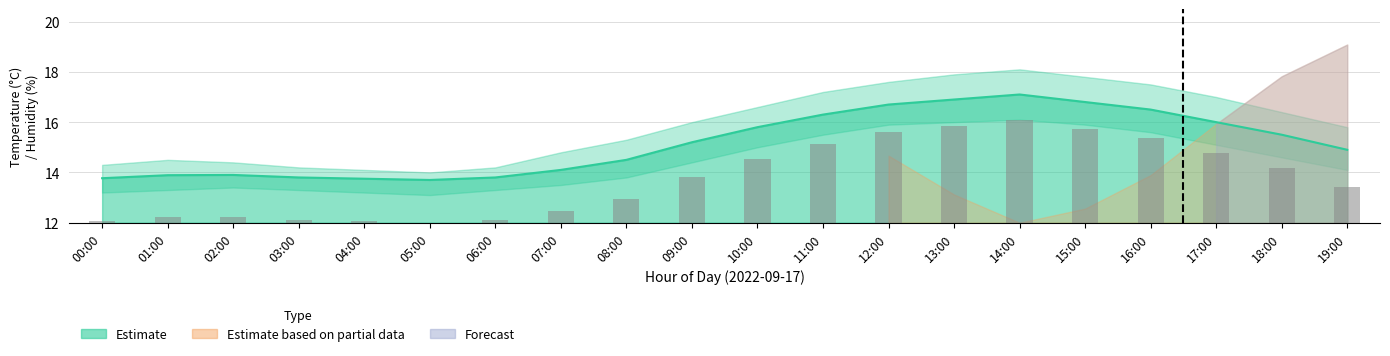

What is the greatest value displayed?

17.1